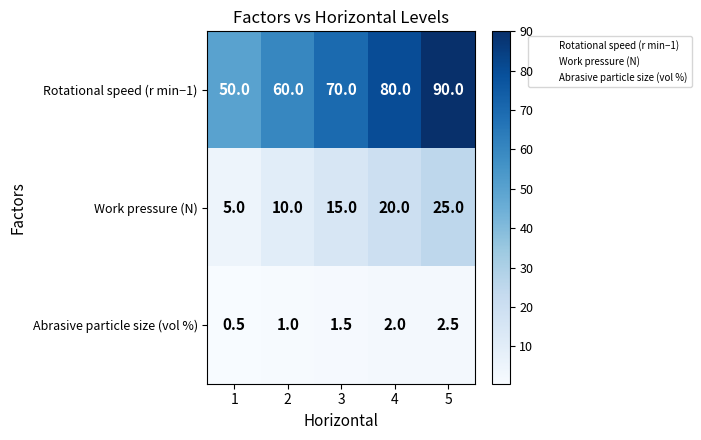

The value of Abrasive particle size (vol %) at 2 is 1.8. True or false?

False